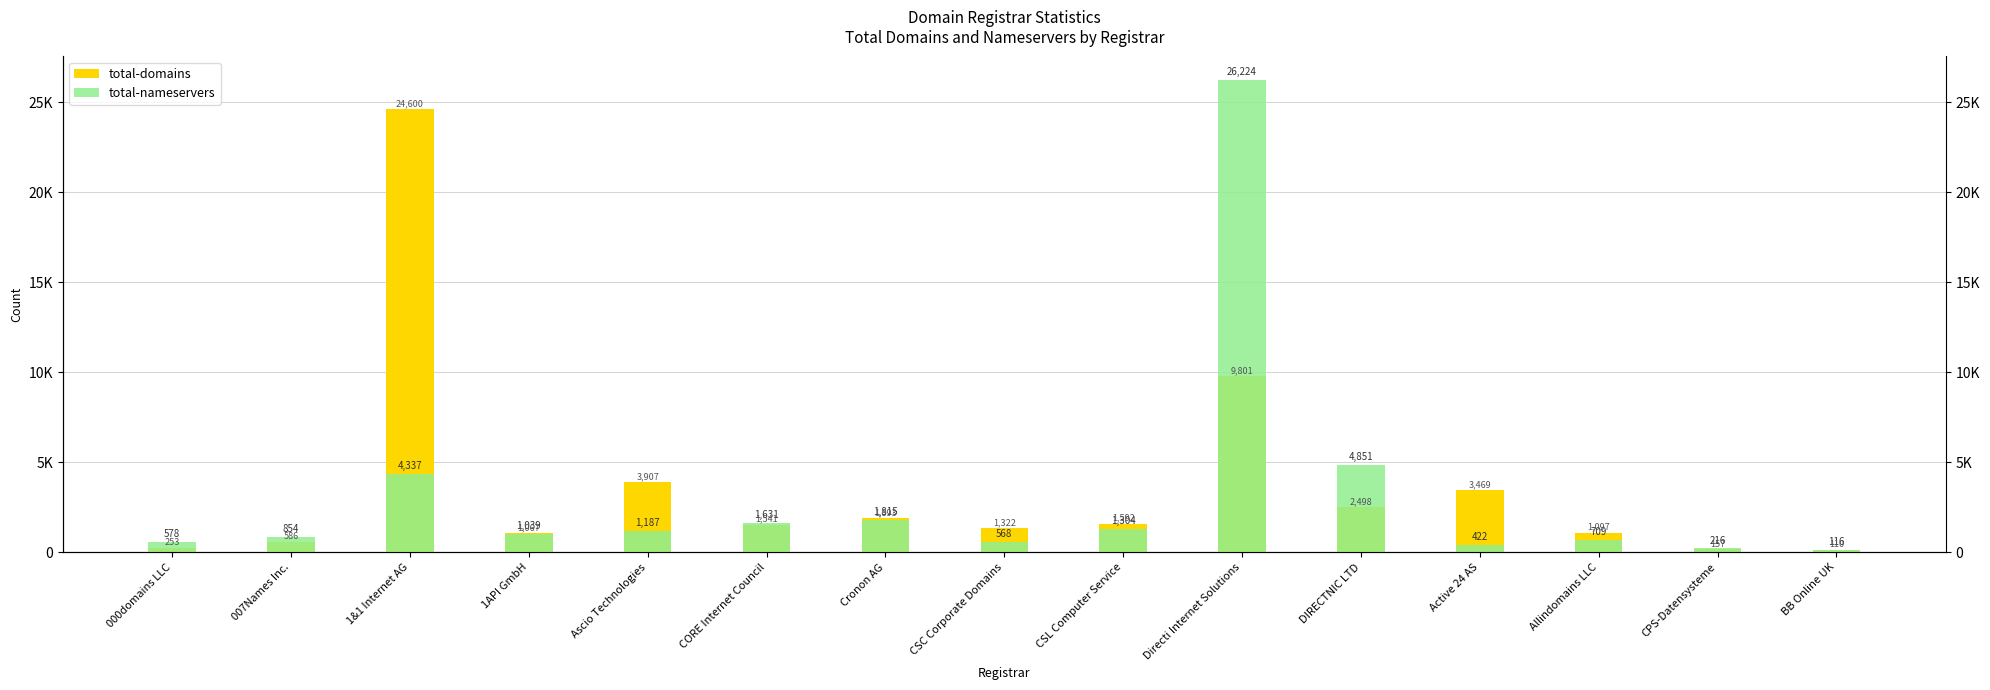

At which label does total-nameservers first exceed 1039?

1&1 Internet AG